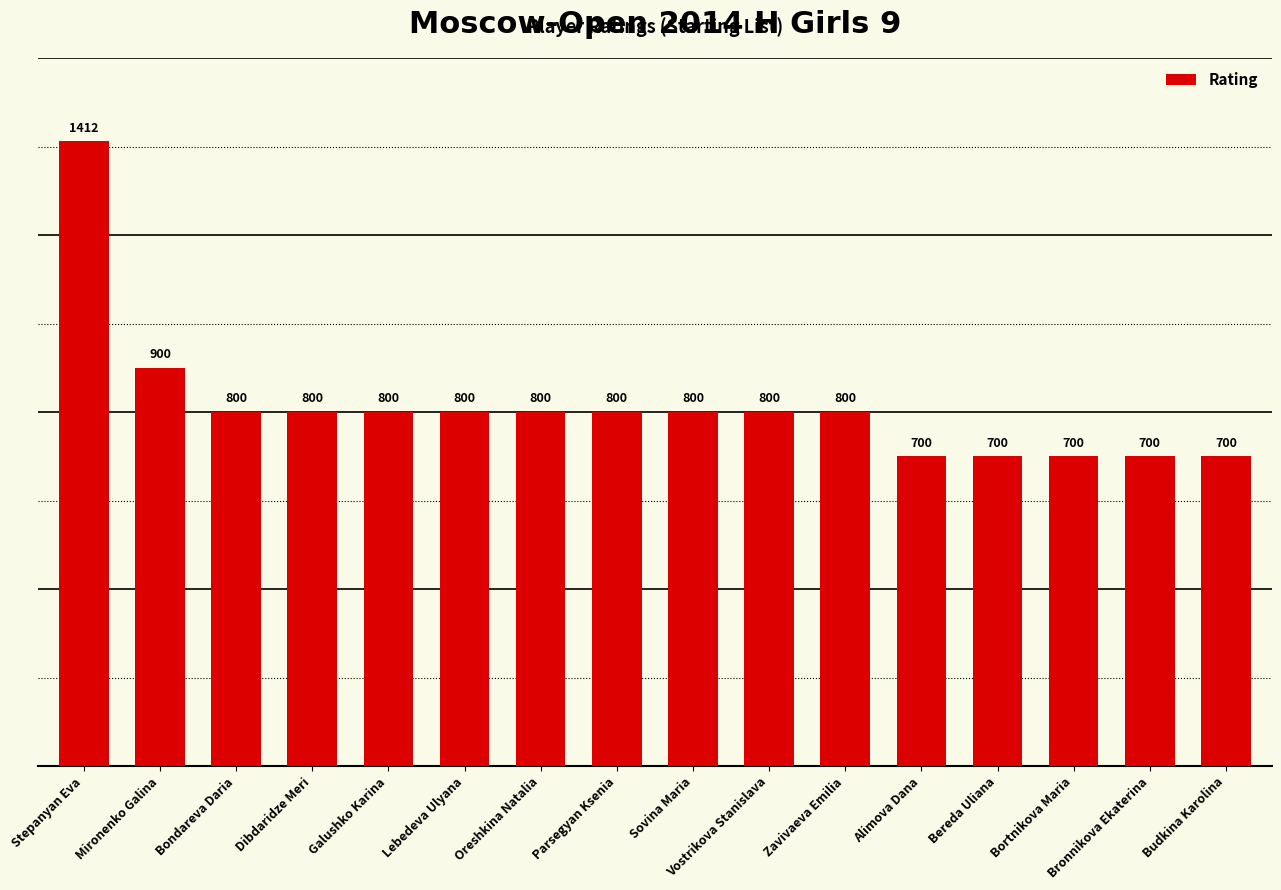

How many values are below 800?

5